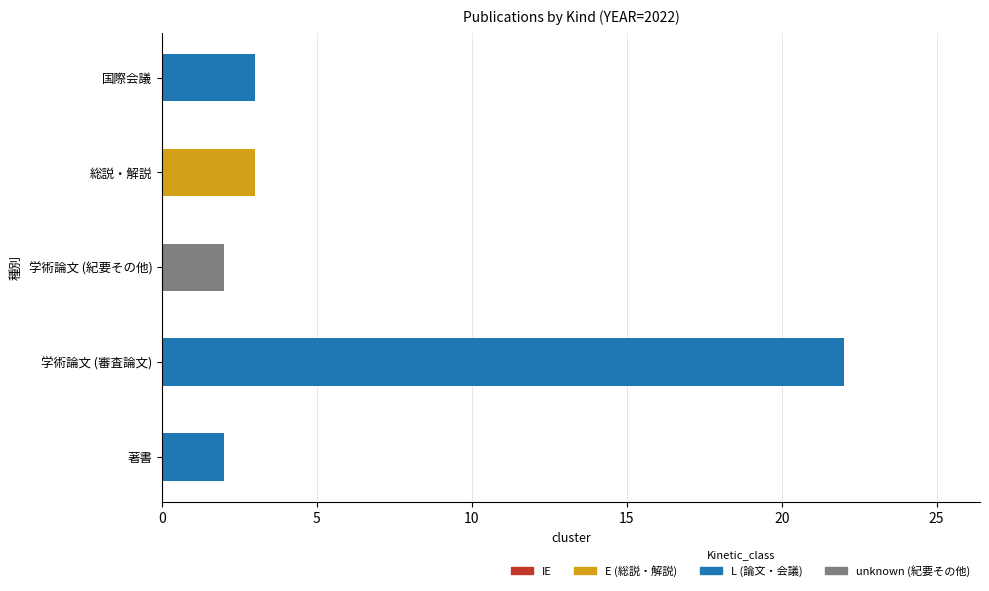

What is the difference between the maximum and minimum values in the 著書 series?

2